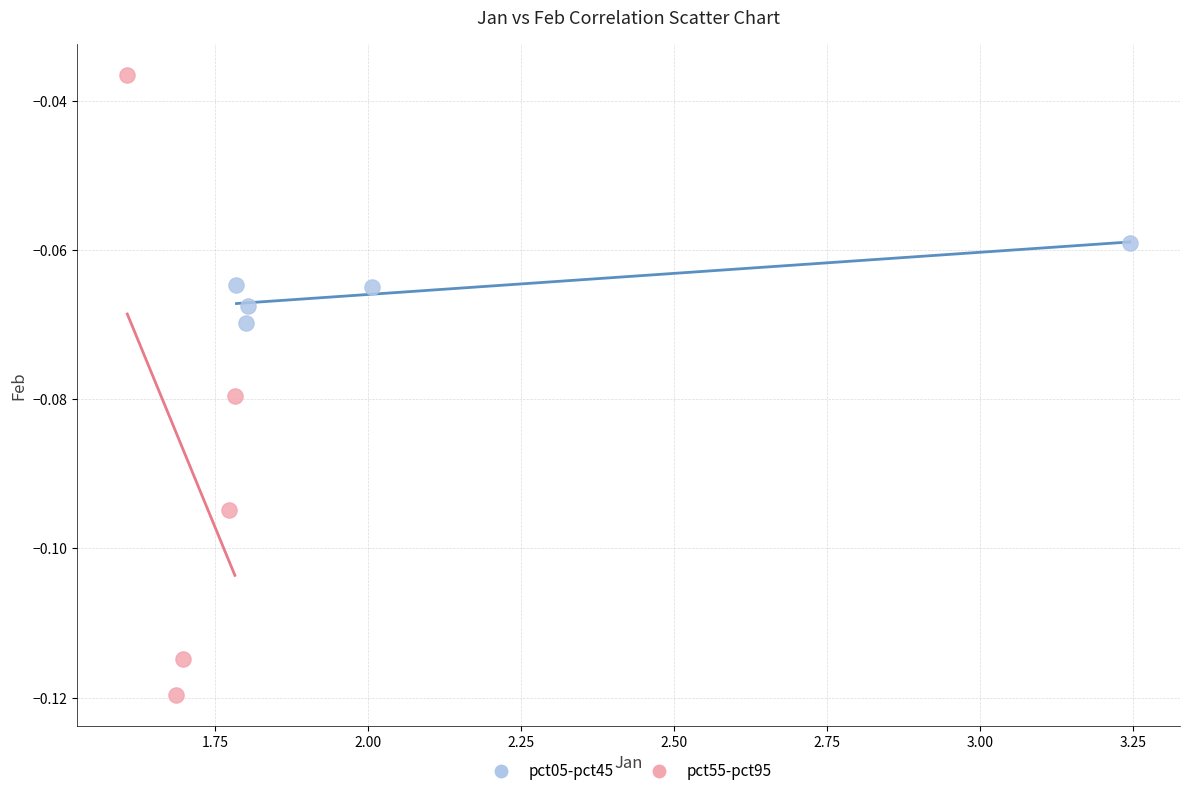

Which series reaches the maximum Y coordinate?

pct55-pct95